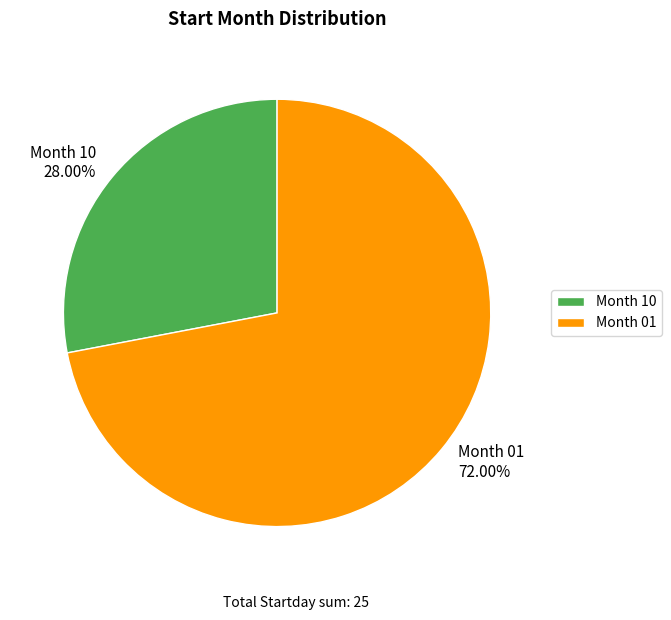

How many slices are in this pie chart?

2